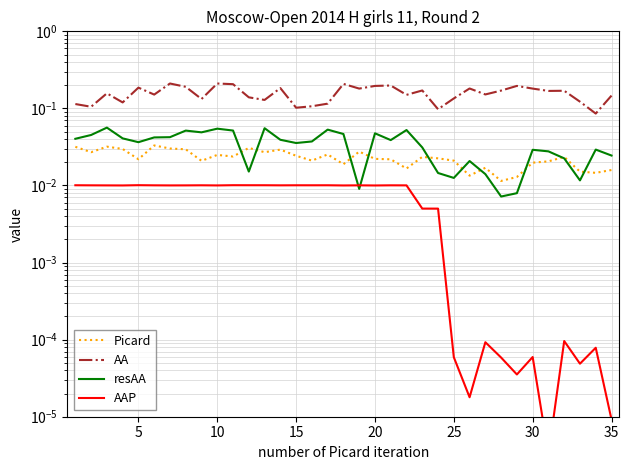

How many data points does each series have?

35